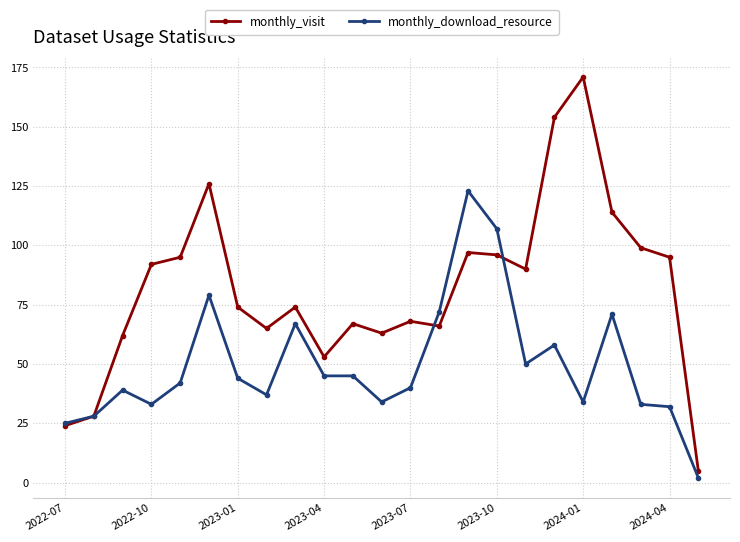

Which series has the largest range (max minus min)?

monthly_visit